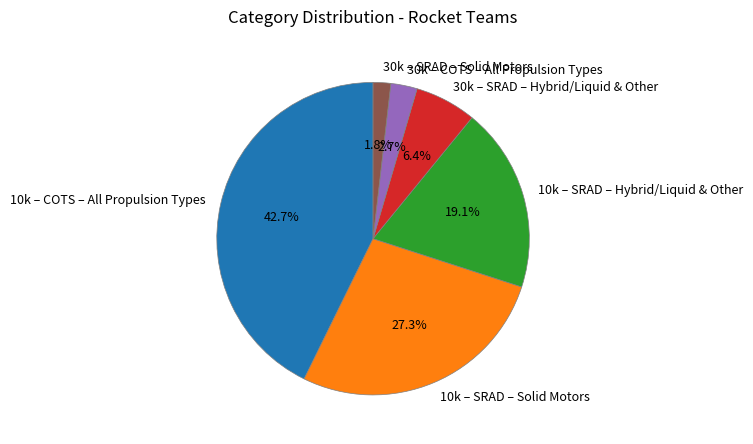

The 10k – SRAD – Hybrid/Liquid & Other slice represents 19% of the pie. True or false?

True